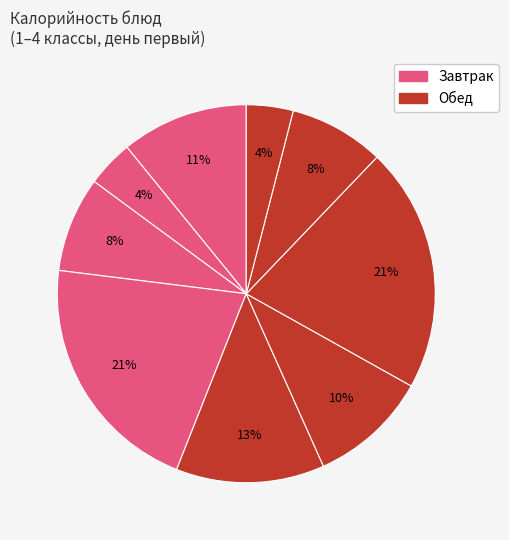

Does any single category account for the majority?

No